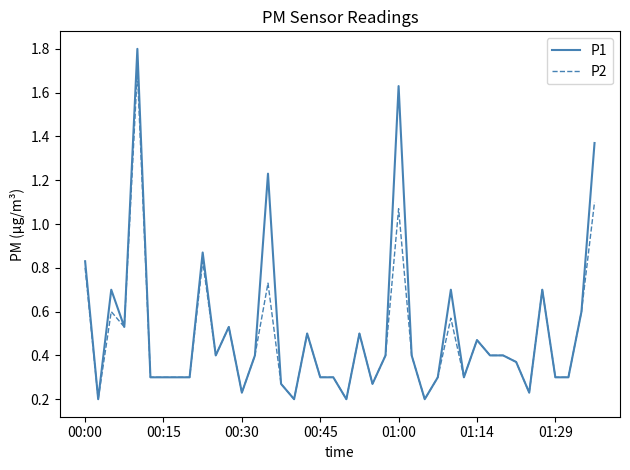

Which series has the largest range (max minus min)?

P1